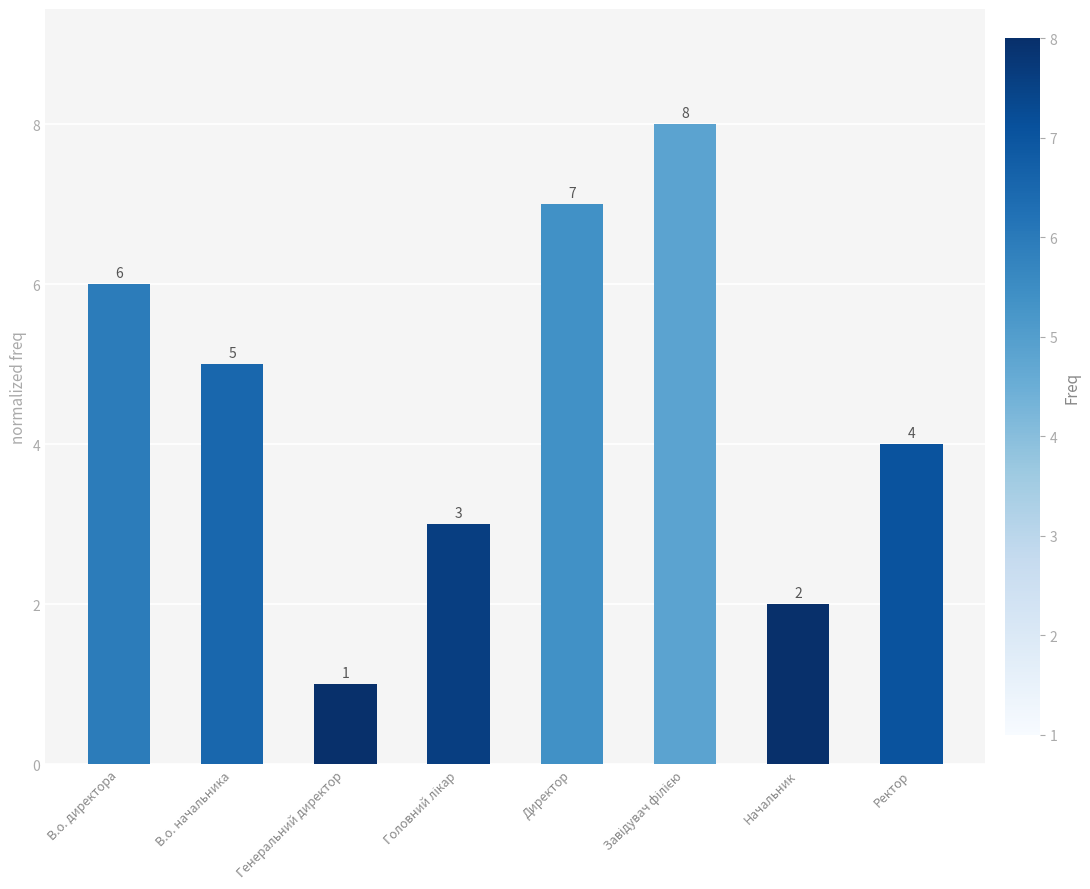

Reading left to right, what are all the values shown in this chart?

6	5	1	3	7	8	2	4